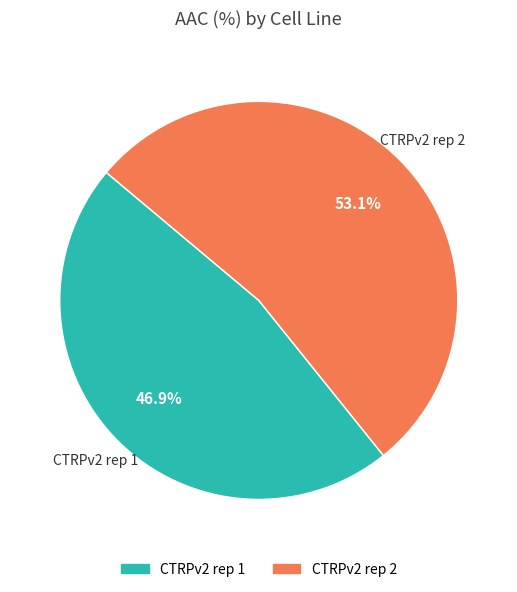

What percentage do CTRPv2 rep 2 and CTRPv2 rep 1 together represent?

100.0%